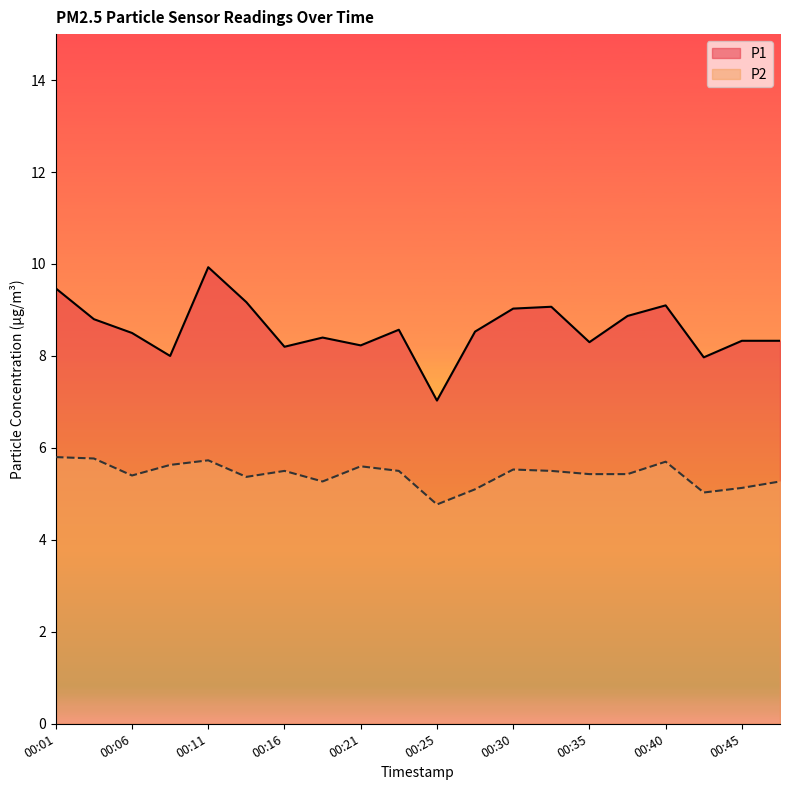

List the series in order of their overall mean, lowest first.

P2, P1